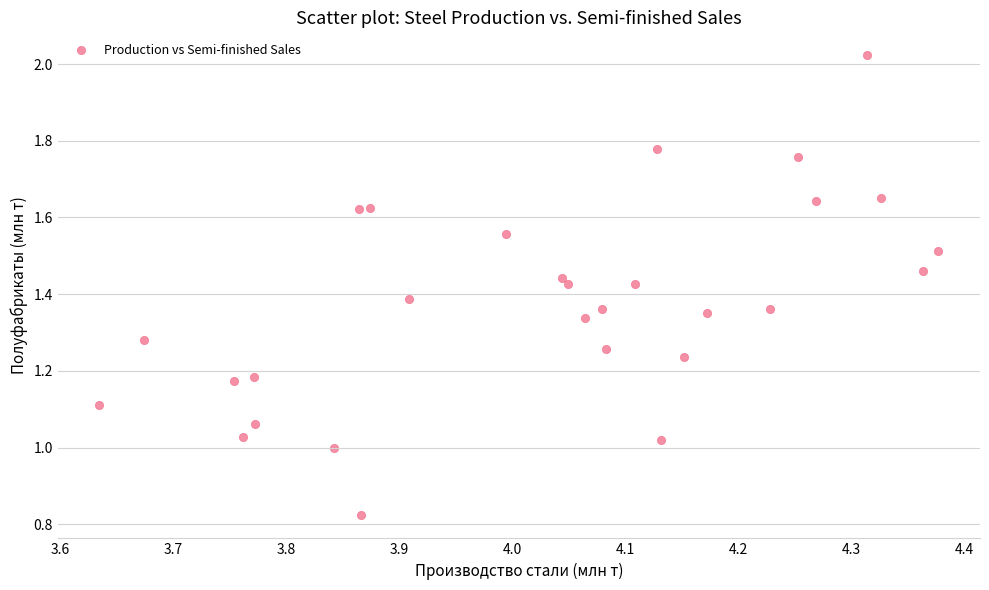

What is the range of X values (max minus min)?

0.7